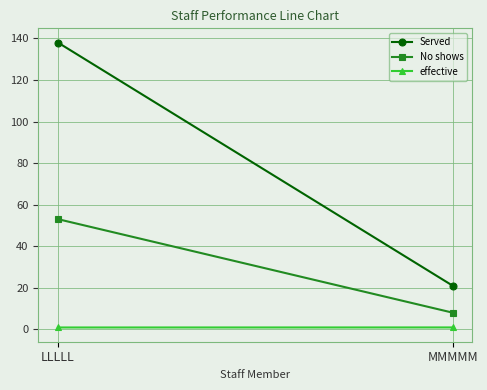

Reading right to left, transcribe all the data shown in this chart.

Served: 21.0	138.0
No shows: 8.0	53.0
effective: 0.9	0.9